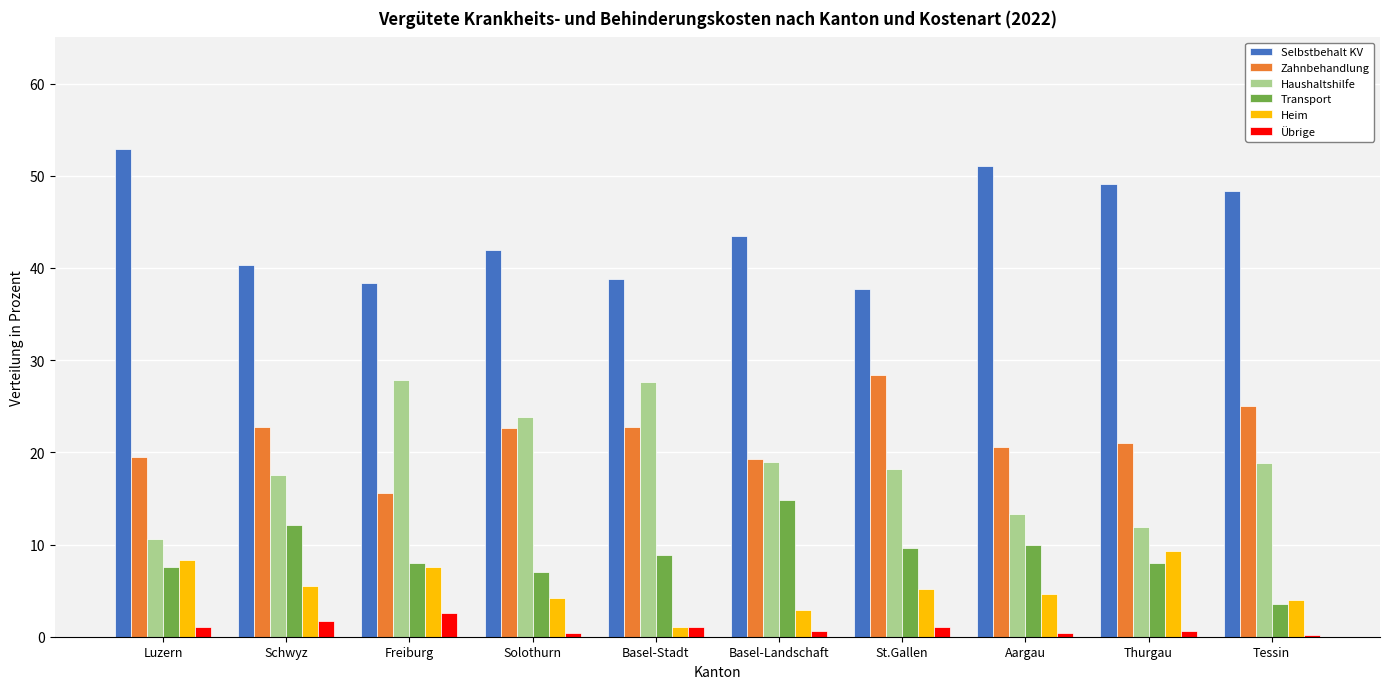

Are the bars horizontal?

No